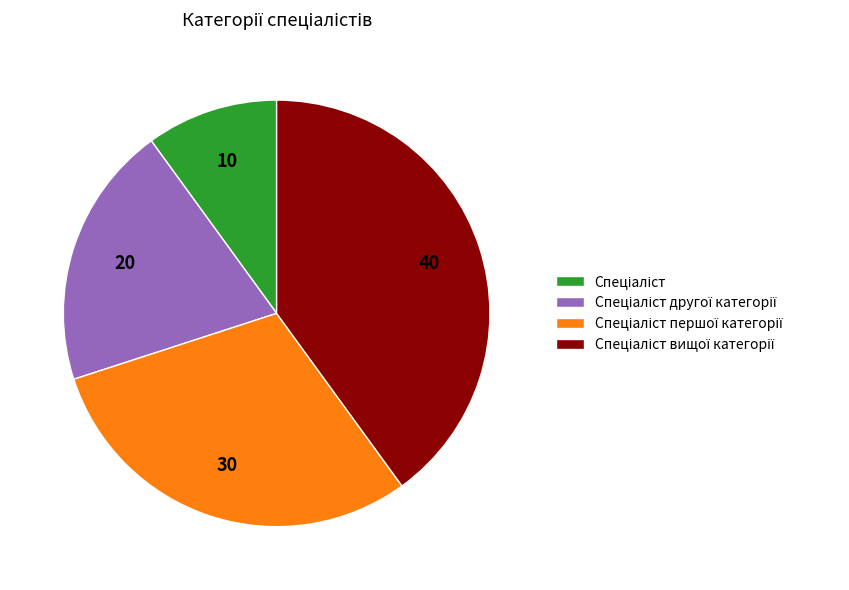

Does any single category account for the majority?

No